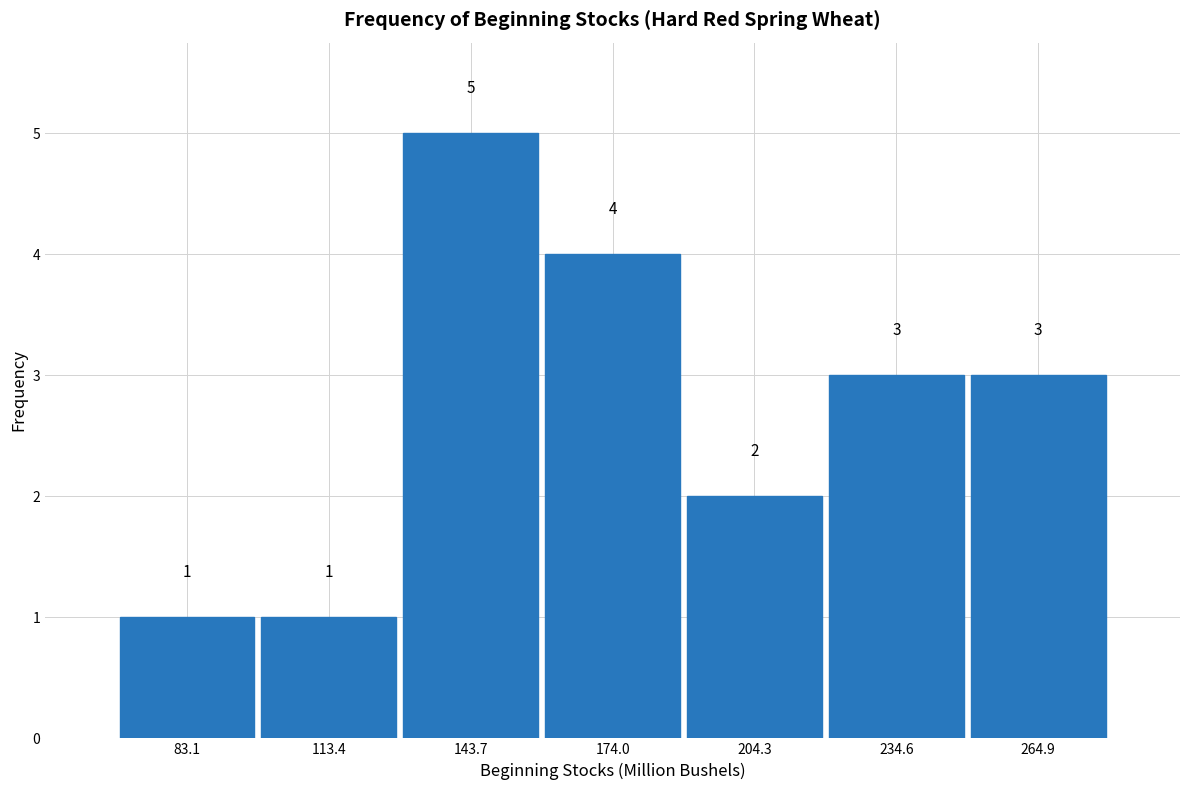

Reading left to right, list every bar in this chart as the range it spans on the x-axis followed by its height. The bar edges are not printed on the chart, so give them approximately, as read against the axis.

70 to 100: 1
100 to 130: 1
130 to 160: 5
160 to 190: 4
190 to 220: 2
220 to 250: 3
250 to 280: 3